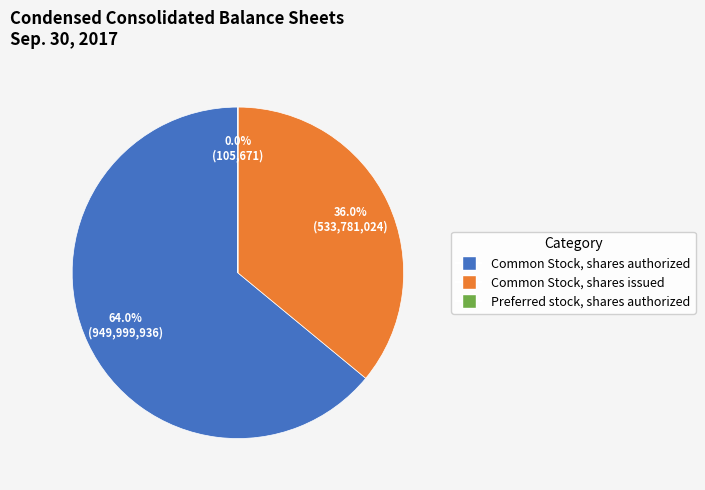

Which category has the biggest portion of the pie?

Common Stock, shares authorized